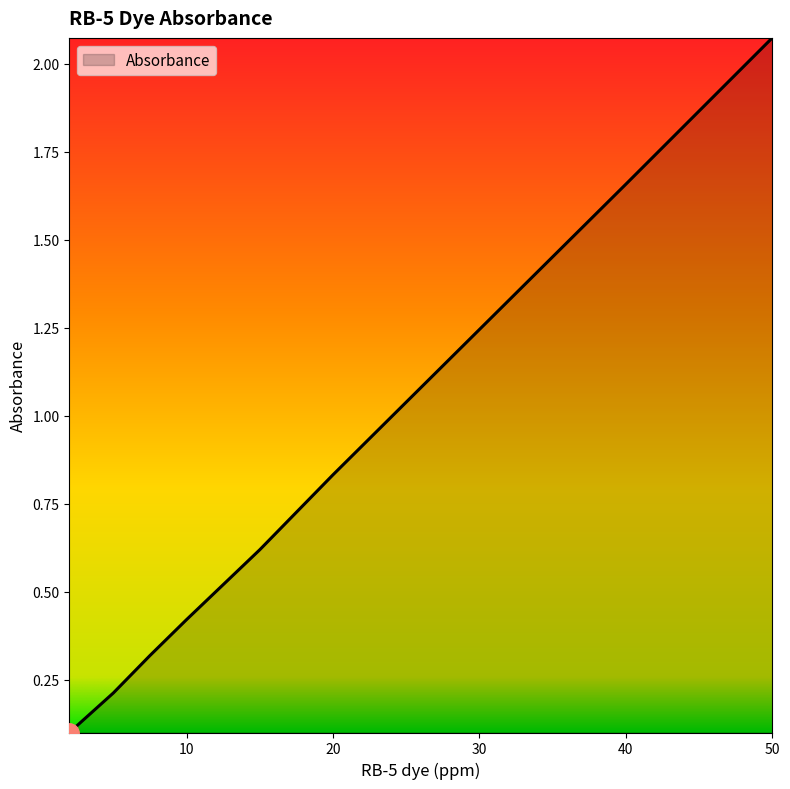

How many lines are shown in the chart?

1